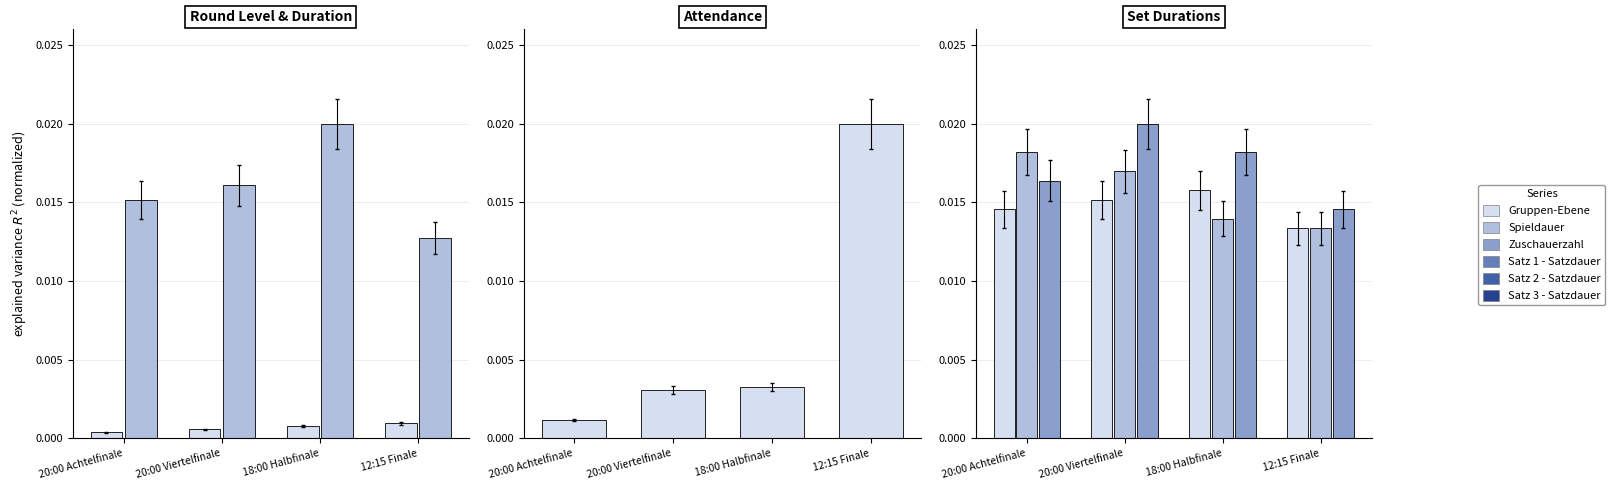

Reading right to left, transcribe all the data shown in this chart.

Gruppen-Ebene: 12:15 Finale=0.0	18:00 Halbfinale=0.0	20:00 Viertelfinale=0.0	20:00 Achtelfinale=0.0
Spieldauer: 12:15 Finale=0.0	18:00 Halbfinale=0.0	20:00 Viertelfinale=0.0	20:00 Achtelfinale=0.0
Zuschauerzahl: 12:15 Finale=0.0	18:00 Halbfinale=0.0	20:00 Viertelfinale=0.0	20:00 Achtelfinale=0.0
Satz 1 - Satzdauer: 12:15 Finale=0.0	18:00 Halbfinale=0.0	20:00 Viertelfinale=0.0	20:00 Achtelfinale=0.0
Satz 2 - Satzdauer: 12:15 Finale=0.0	18:00 Halbfinale=0.0	20:00 Viertelfinale=0.0	20:00 Achtelfinale=0.0
Satz 3 - Satzdauer: 12:15 Finale=0.0	18:00 Halbfinale=0.0	20:00 Viertelfinale=0.0	20:00 Achtelfinale=0.0